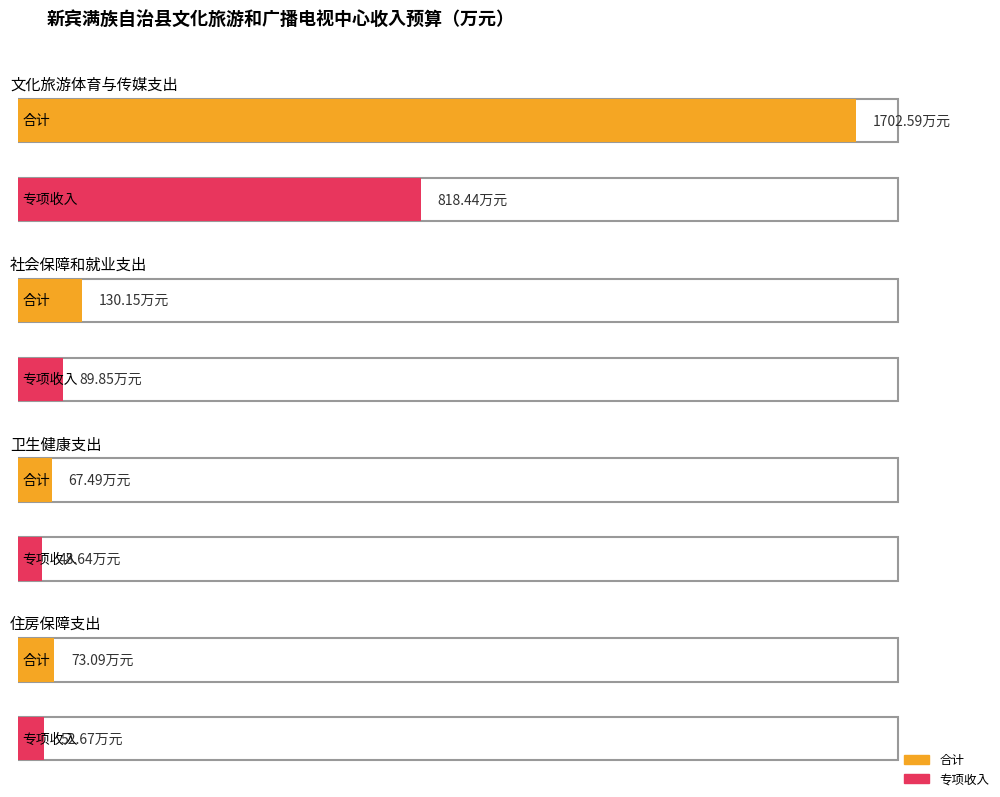

What position from the left is 卫生健康支出?

3